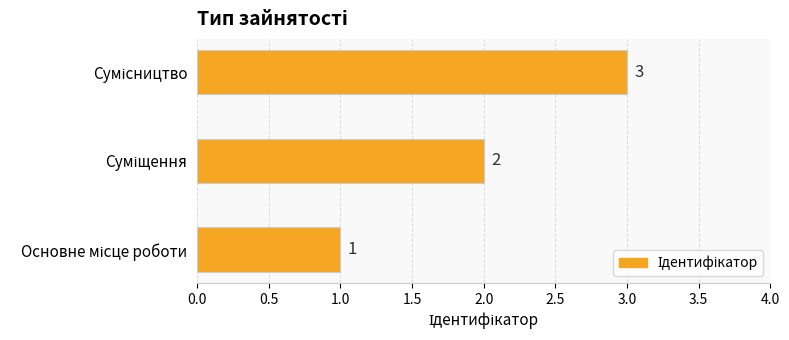

How many values are between 1 and 3?

3